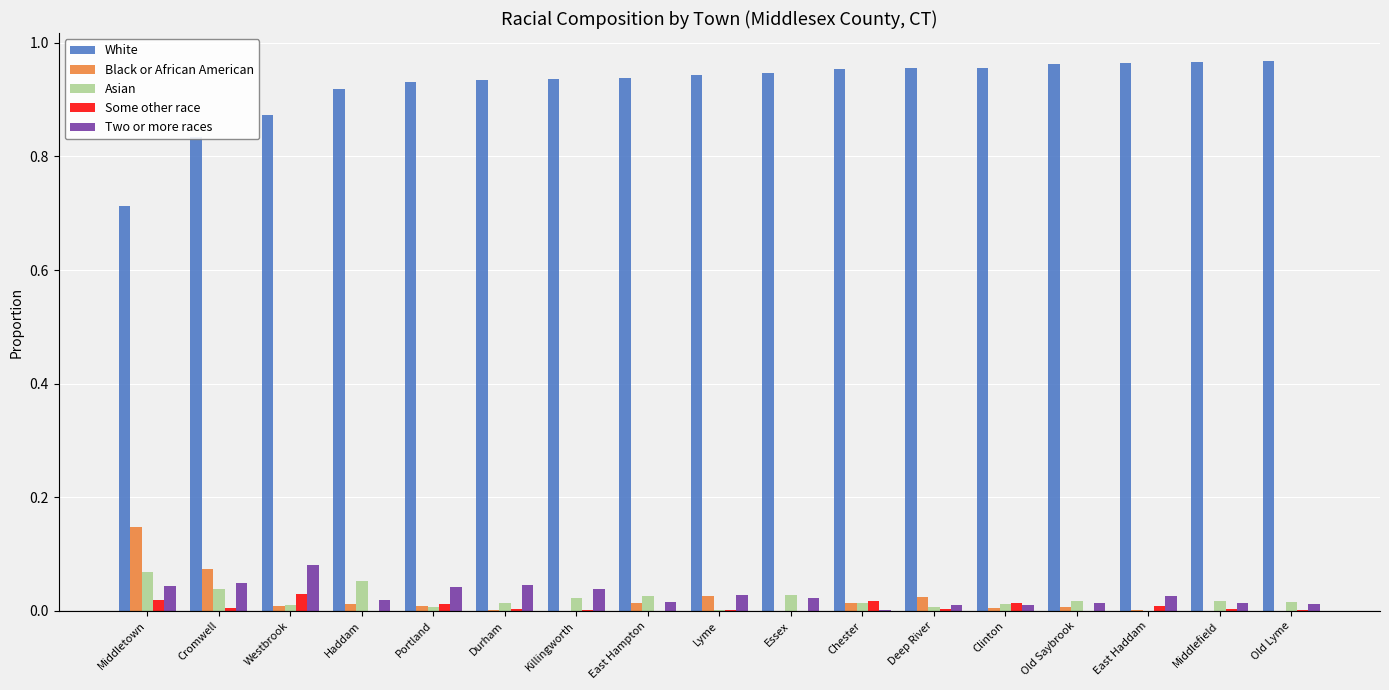

Which series has the largest total across all categories?

White